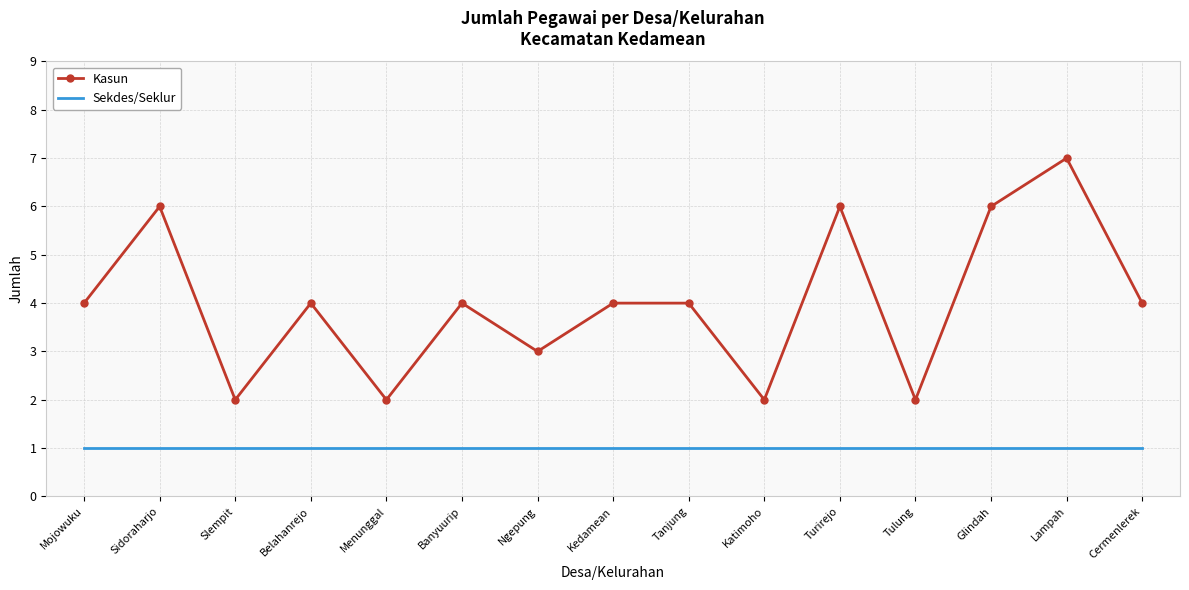

Reading left to right, transcribe all the data shown in this chart.

Kasun: Mojowuku=4	Sidoraharjo=6	Slempit=2	Belahanrejo=4	Menunggal=2	Banyuurip=4	Ngepung=3	Kedamean=4	Tanjung=4	Katimoho=2	Turirejo=6	Tulung=2	Glindah=6	Lampah=7	Cermenlerek=4
Sekdes/Seklur: Mojowuku=1	Sidoraharjo=1	Slempit=1	Belahanrejo=1	Menunggal=1	Banyuurip=1	Ngepung=1	Kedamean=1	Tanjung=1	Katimoho=1	Turirejo=1	Tulung=1	Glindah=1	Lampah=1	Cermenlerek=1